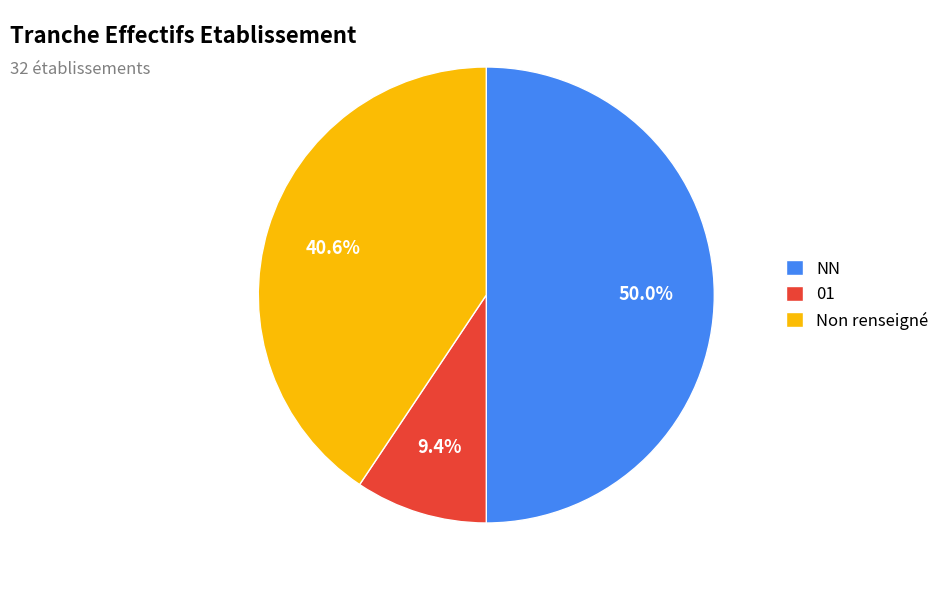

How many segments does this pie chart have?

3